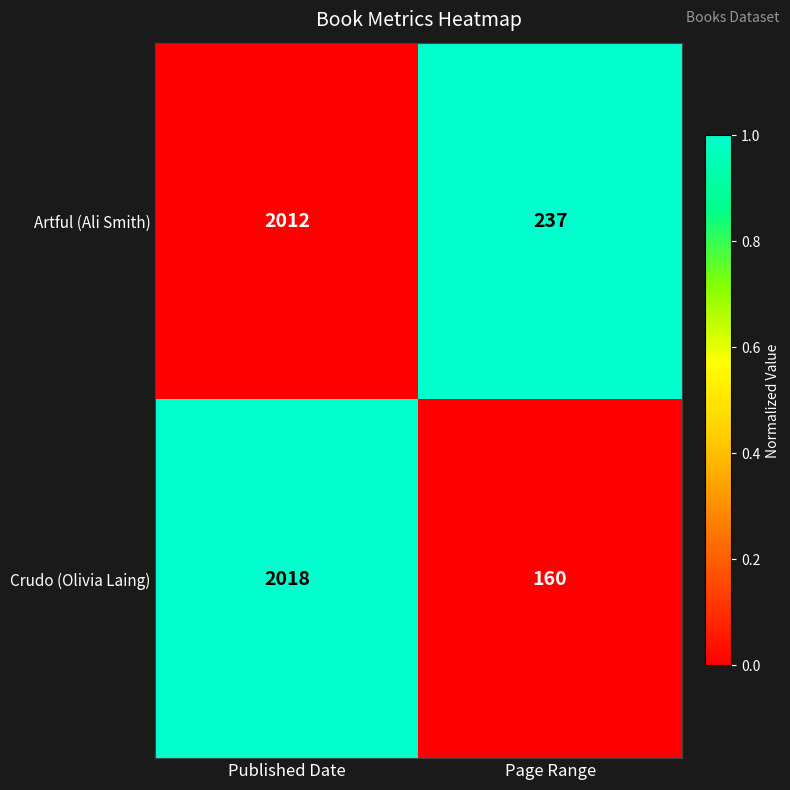

The value of Artful (Ali Smith) at Page Range is 60. True or false?

False